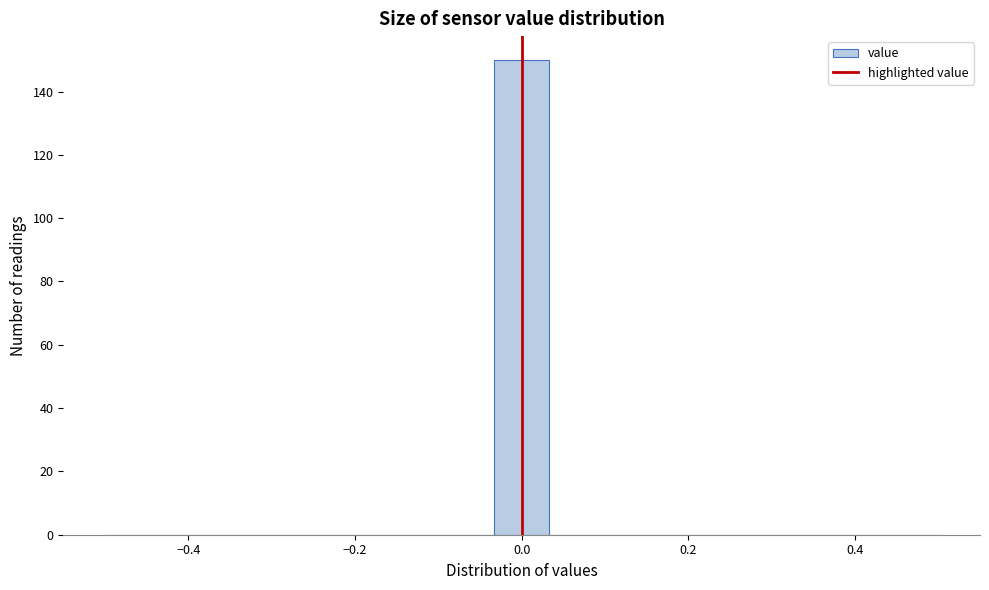

Read against the x-axis, roughly where is the centre of the tallest bar?

0.00